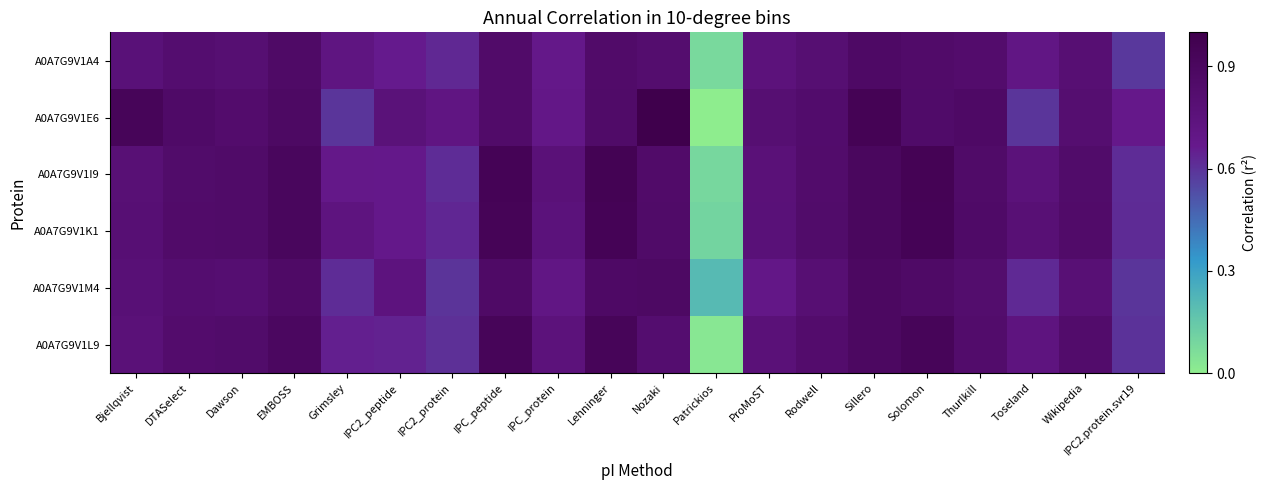

Rank the series by their maximum value, from highest to lowest.

A0A7G9V1E6, A0A7G9V1I9, A0A7G9V1K1, A0A7G9V1L9, A0A7G9V1M4, A0A7G9V1A4